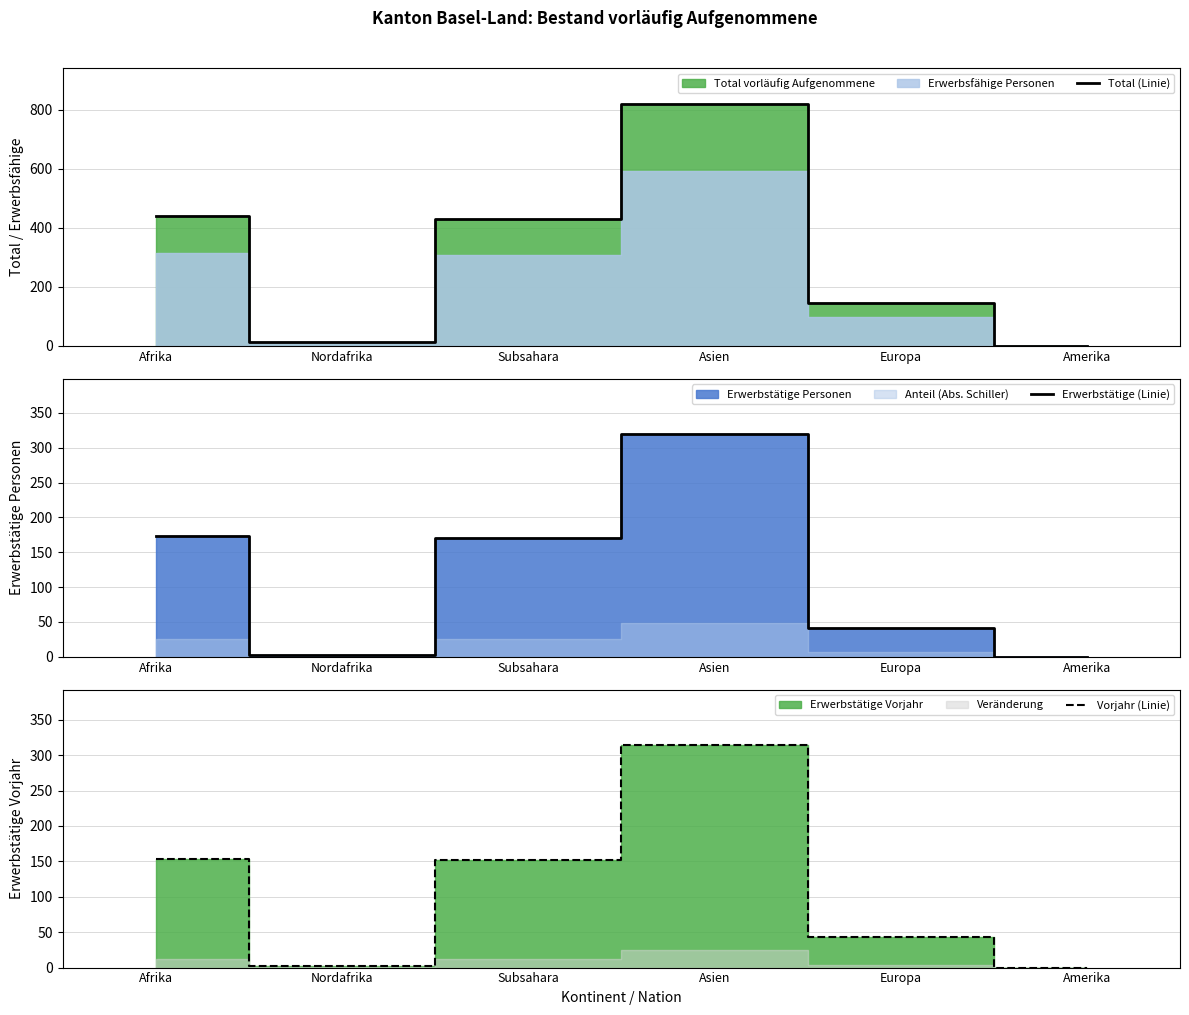

How many values in the Vorjahr (Linie) series exceed 152?

2